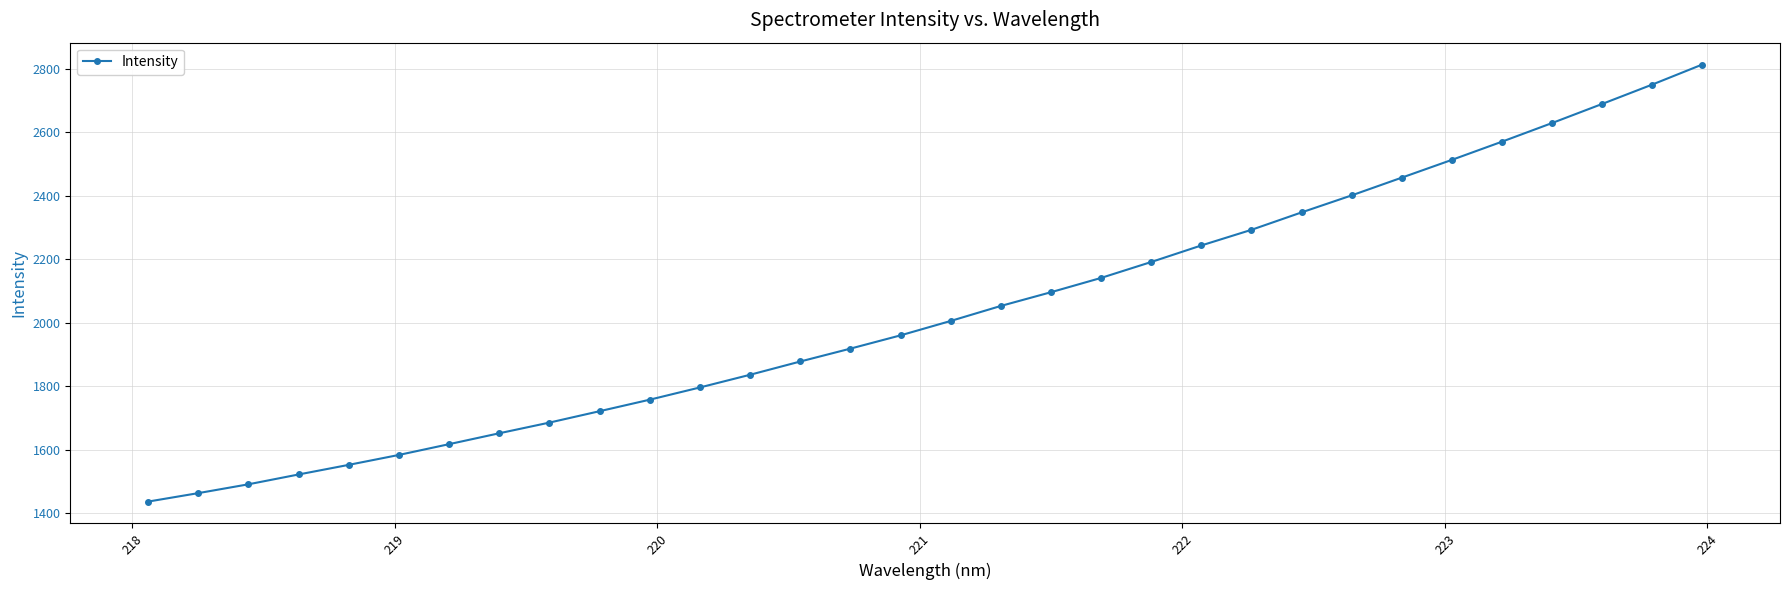

What is the maximum value shown in the chart?

2813.1